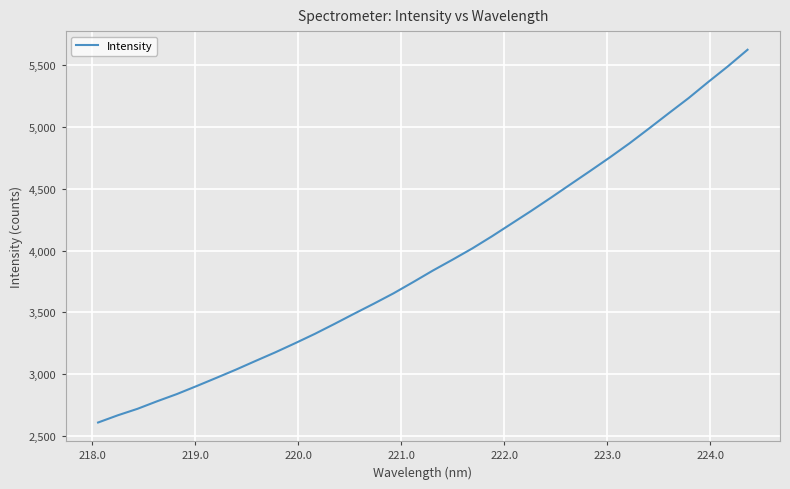

What is the minimum value shown in the chart?

2606.7